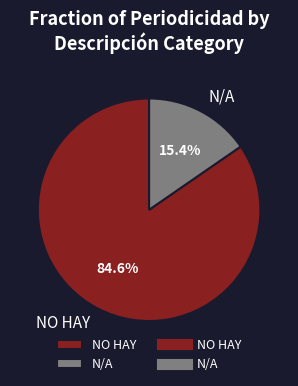

Rank the categories by value from lowest to highest.

N/A, NO HAY